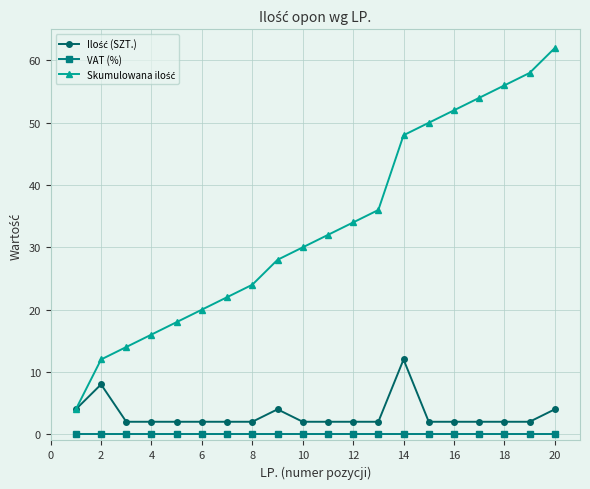

What is the greatest value displayed?

62